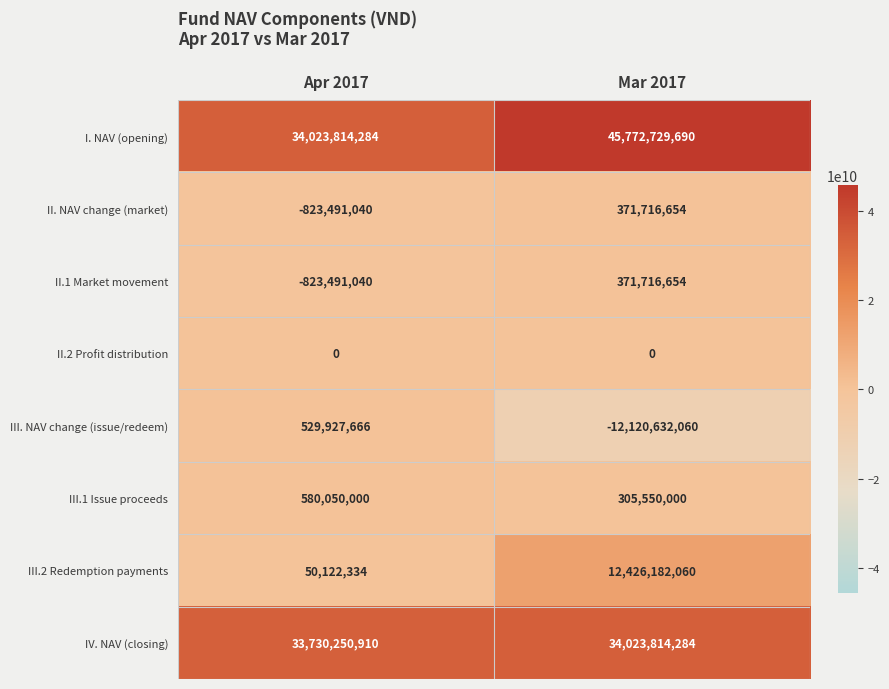

What is the sum of the II. NAV change (market) values at Mar 2017 and Apr 2017?

-451774386